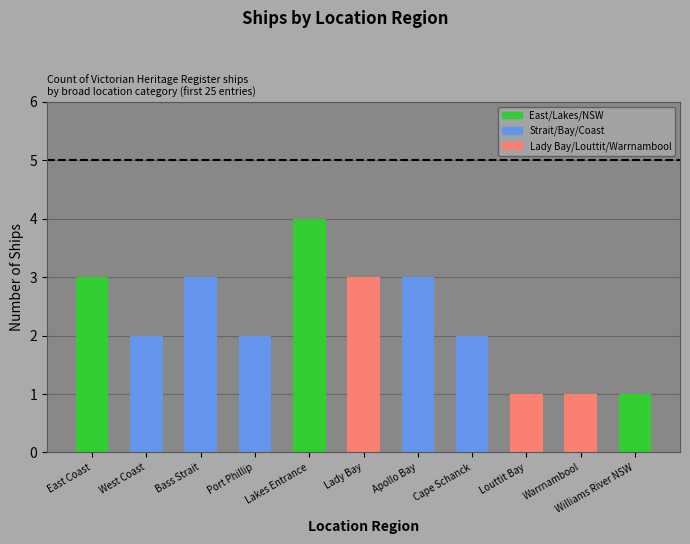

How many data points are less than 2?

3